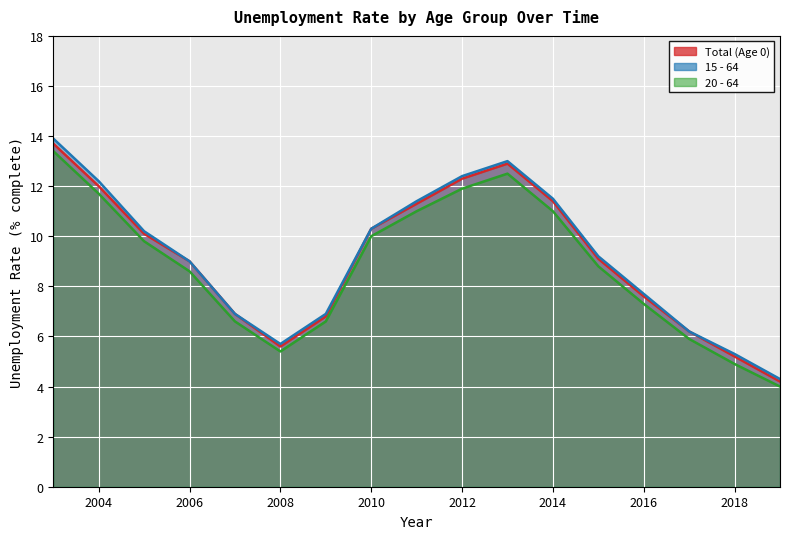

Reading left to right, list all the values displayed in this chart.

Total (Age 0): 13.7	12.0	10.1	9.0	6.9	5.6	6.8	10.3	11.3	12.3	12.9	11.4	9.1	7.6	6.2	5.2	4.2
15 - 64: 13.9	12.2	10.2	9.0	6.9	5.7	6.9	10.3	11.4	12.4	13.0	11.5	9.2	7.7	6.2	5.3	4.3
20 - 64: 13.4	11.7	9.8	8.6	6.6	5.4	6.6	10.0	11.0	11.9	12.5	11.0	8.8	7.3	5.9	4.9	4.0